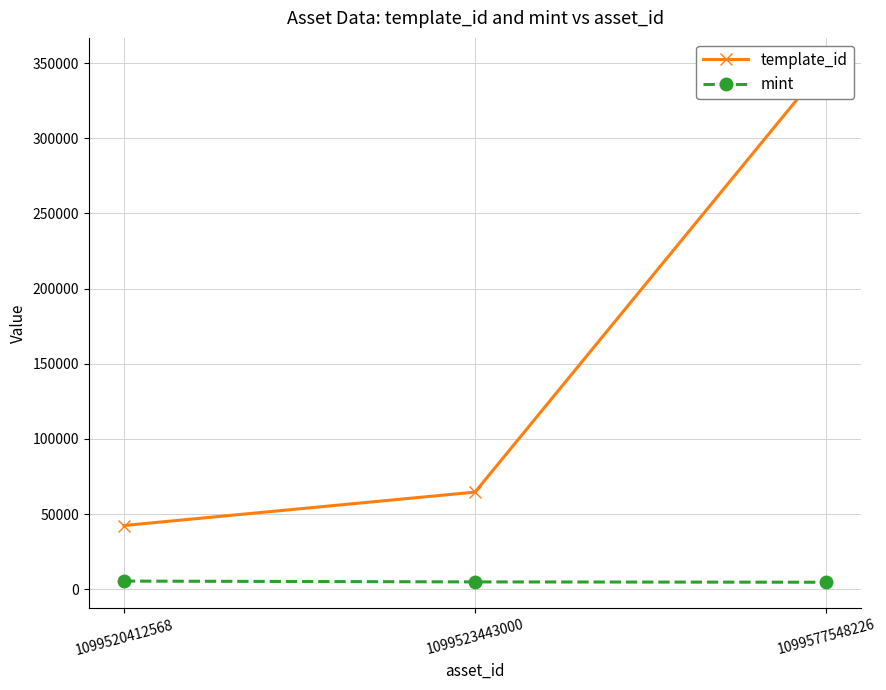

Which has a higher value, 1099577548226 or 1099523443000?

1099577548226